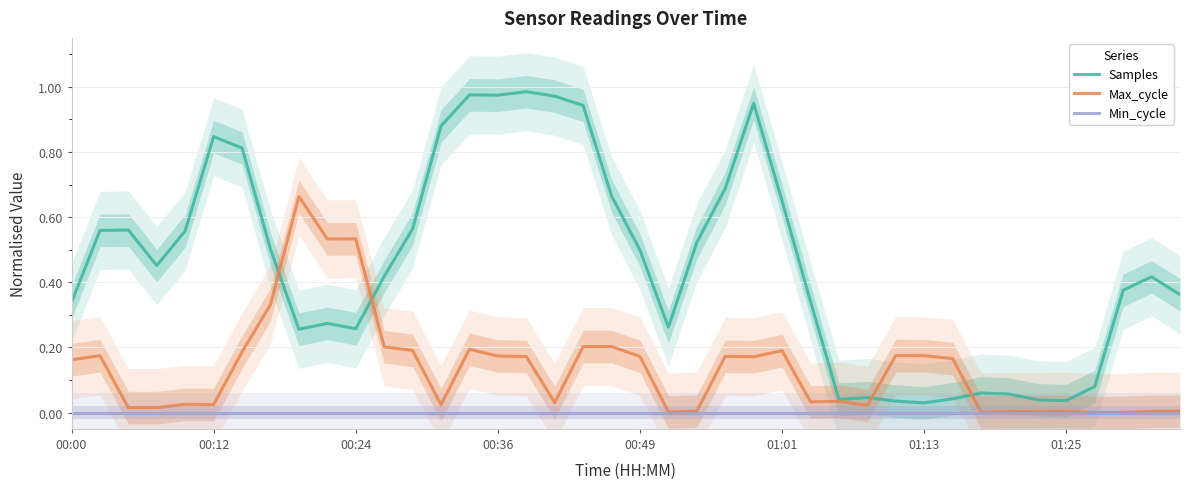

Read the Samples value at 33.

0.1